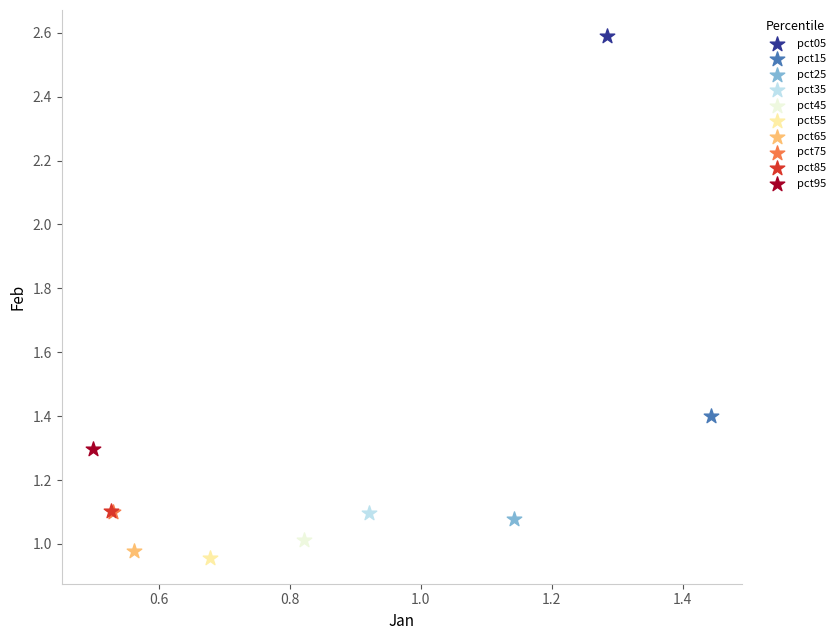

Which series contains the lowest Y value?

pct55